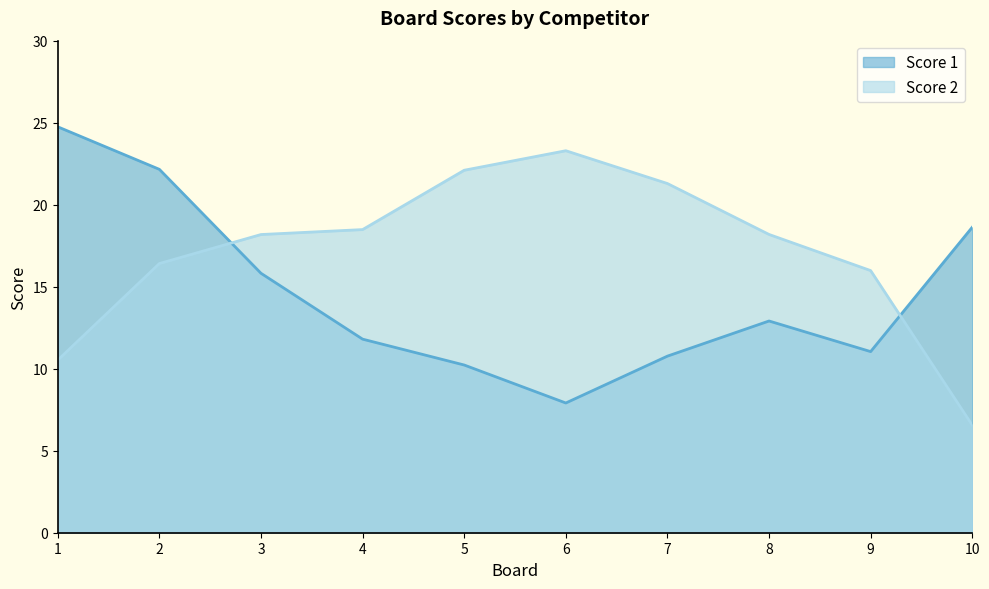

Is the value of Score 2 at 9 greater than the value of Score 1 at 7?

Yes